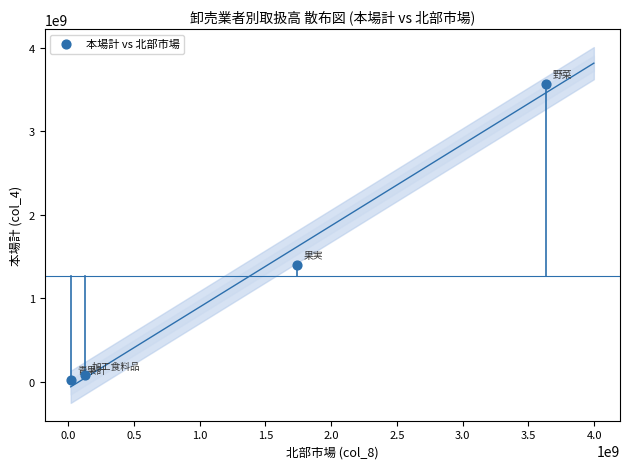

What Y value in the scatter plot is closest to 1792817245?

1397124924